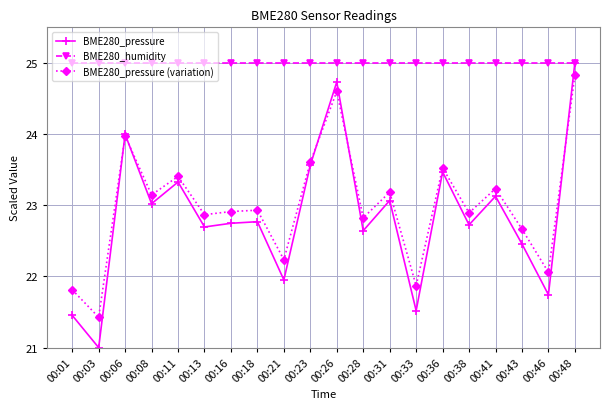

True or false: BME280_pressure (variation) and BME280_humidity cross at least once.

False